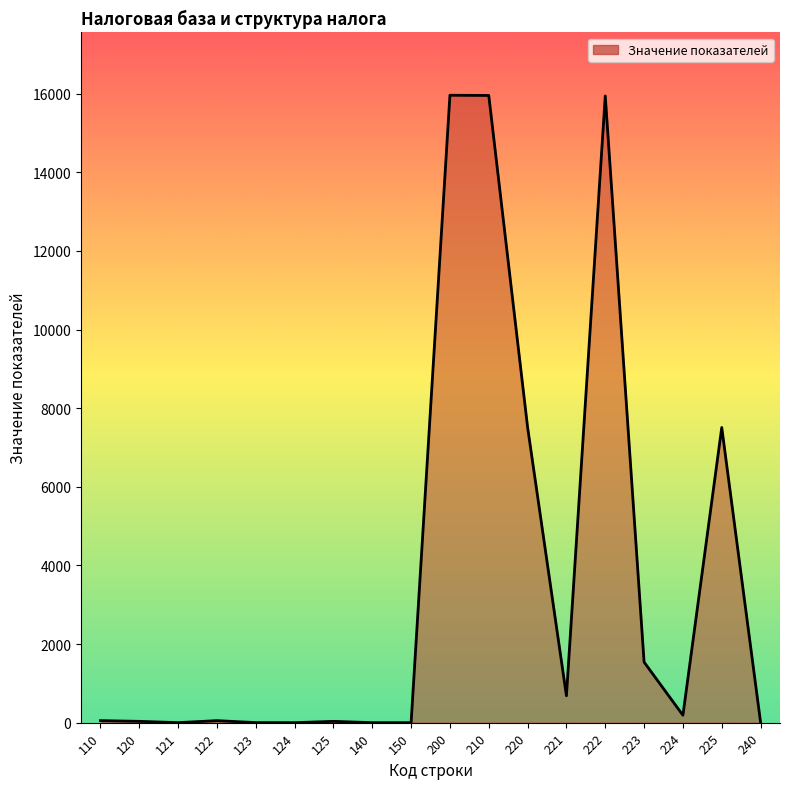

What is the difference between the second highest and minimum values?

15953